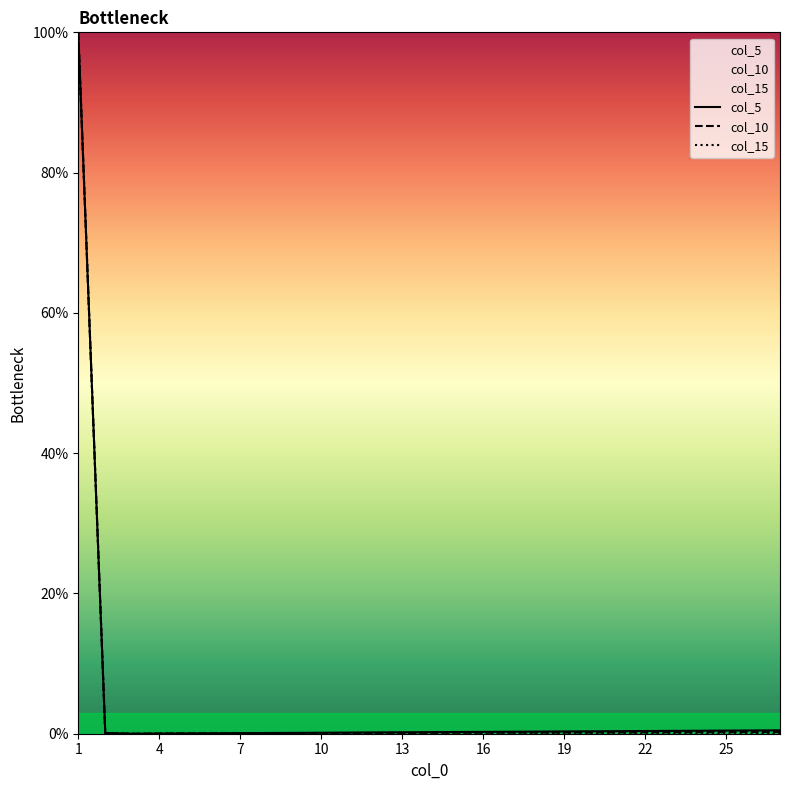

What are all the series names shown in the legend?

col_5, col_10, col_15